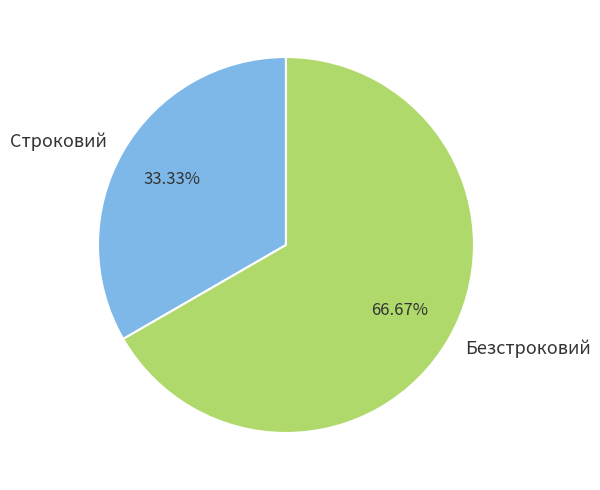

Which has a higher value, Безстроковий or Строковий?

Безстроковий